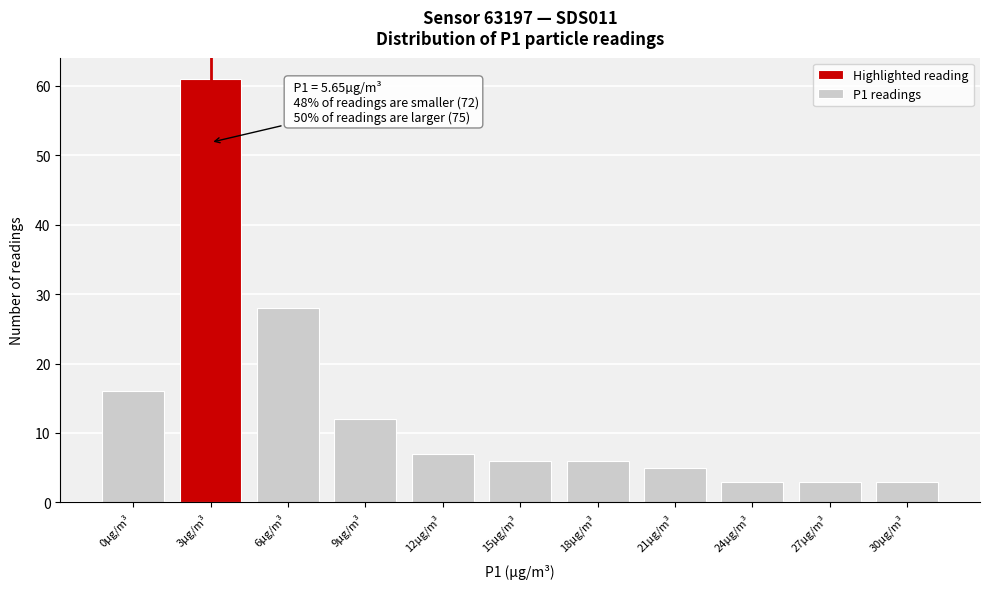

Reading right to left, extract all data points from this chart.

3	3	3	5	6	6	7	12	28	61	16